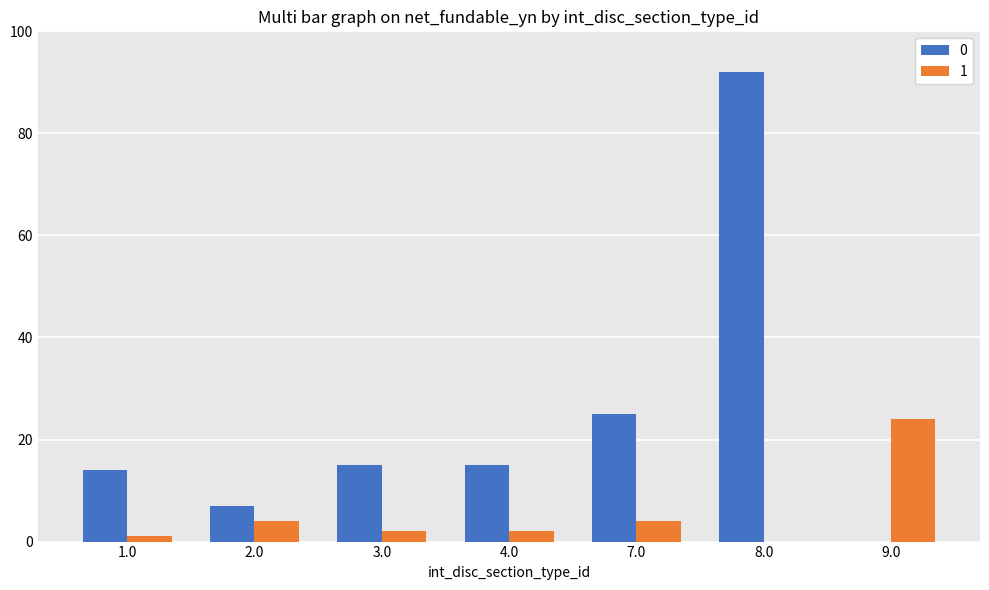

How many data points does each series have?

7